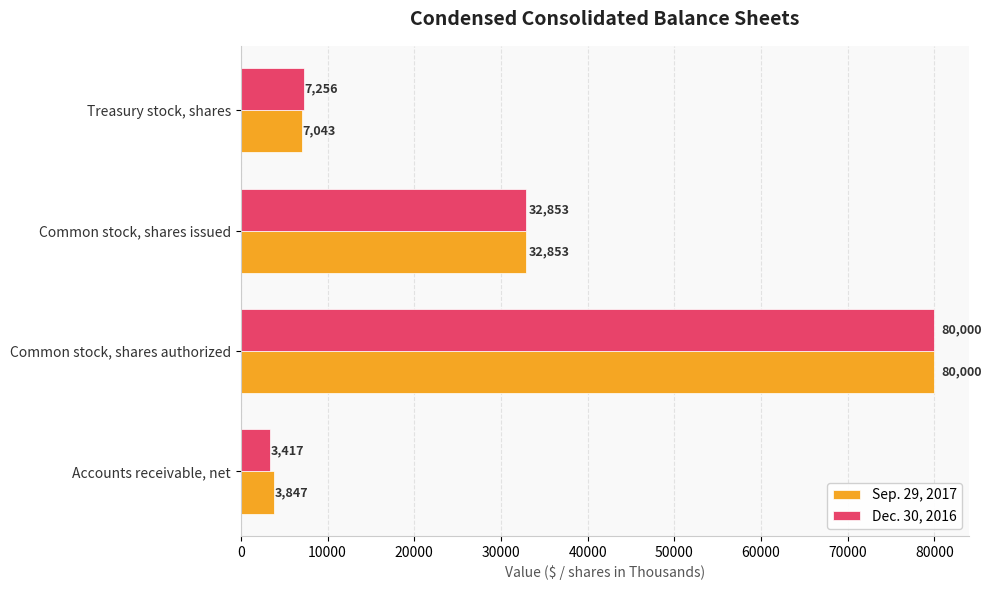

Is it true that Dec. 30, 2016 equals 7256 at Treasury stock, shares?

True